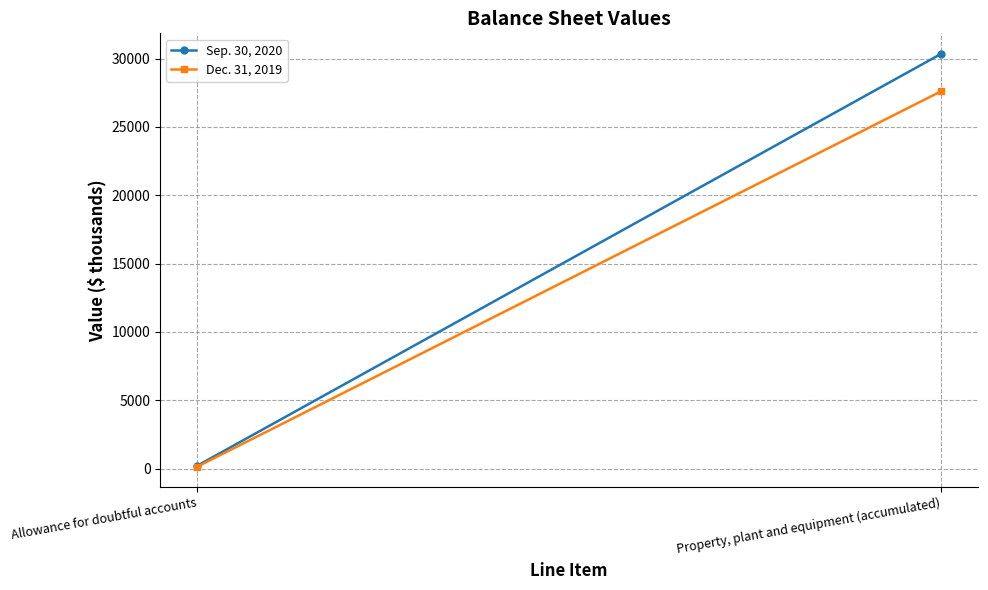

Which series has the largest range (max minus min)?

Sep. 30, 2020